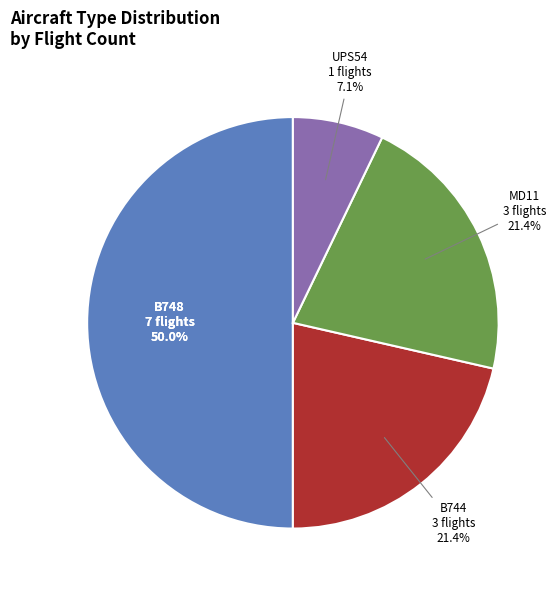

Is it true that B748 is 35% of the pie?

False